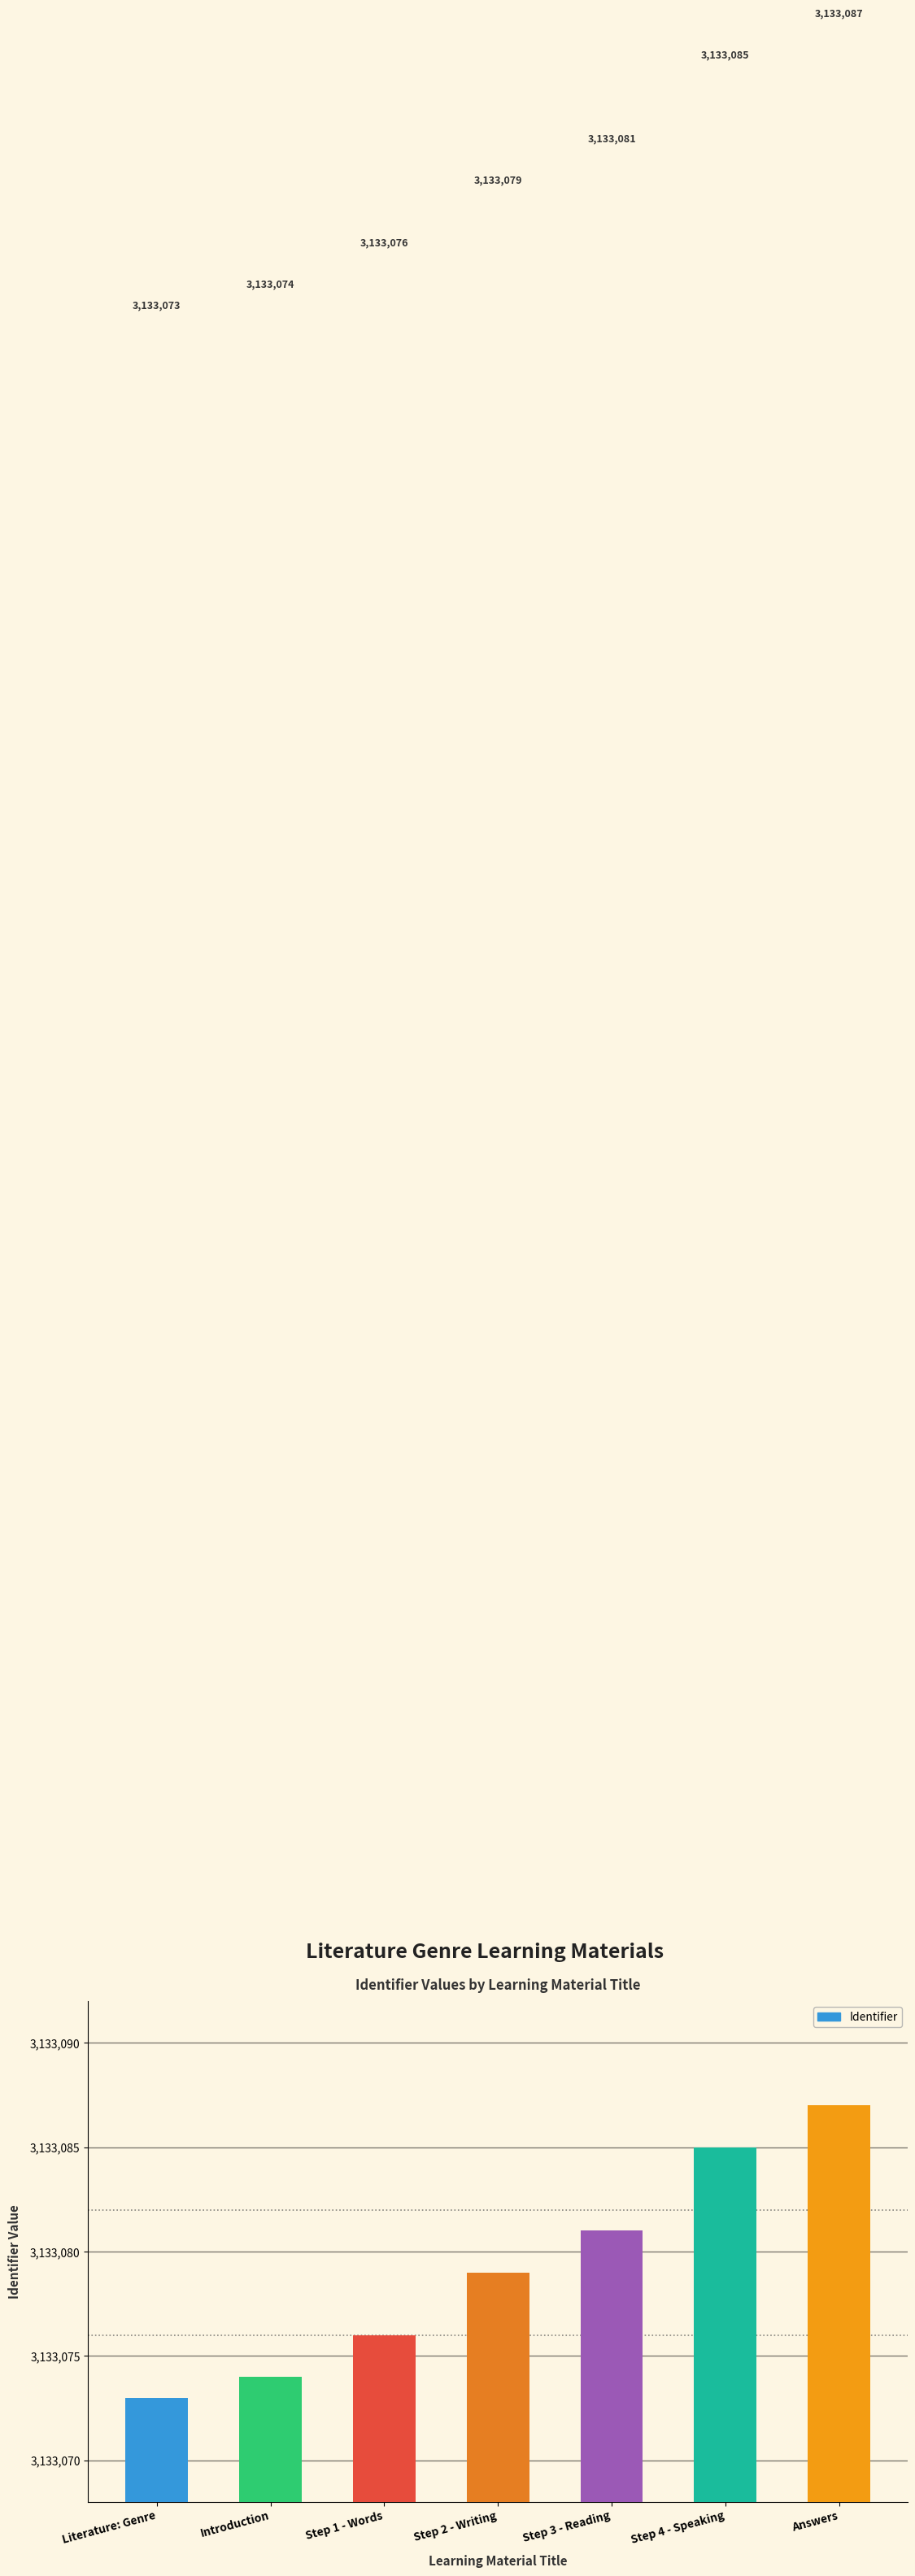

What is the smallest value displayed?

3133073